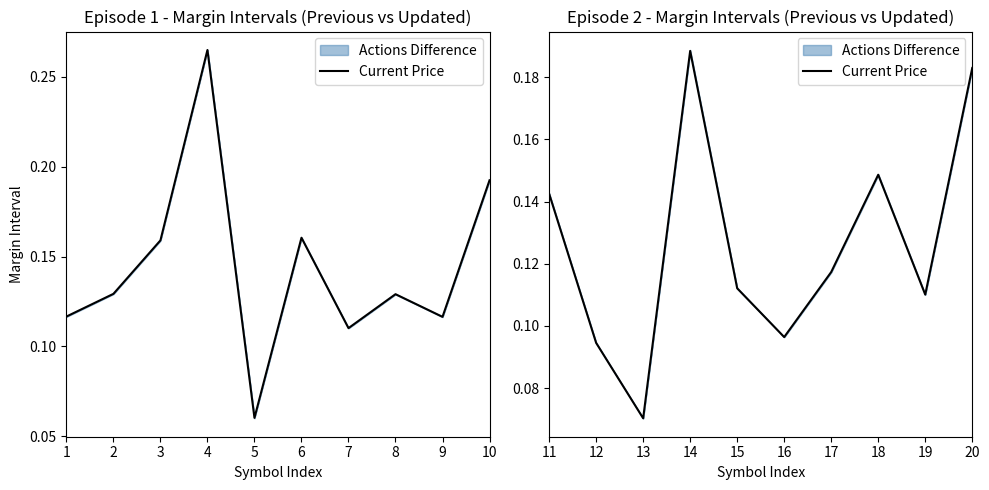

How many interior local peaks (higher than both neighbors) does the data have?

2